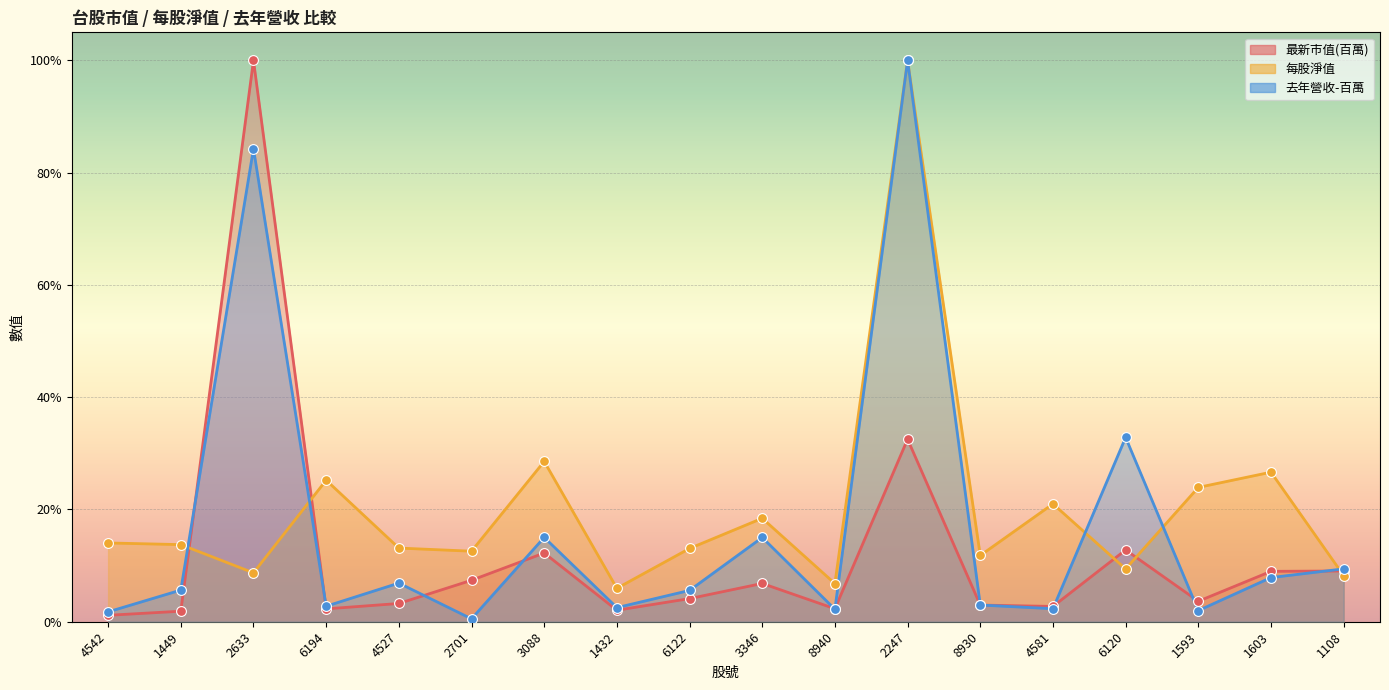

What is the total value across all series at 3346?

0.4